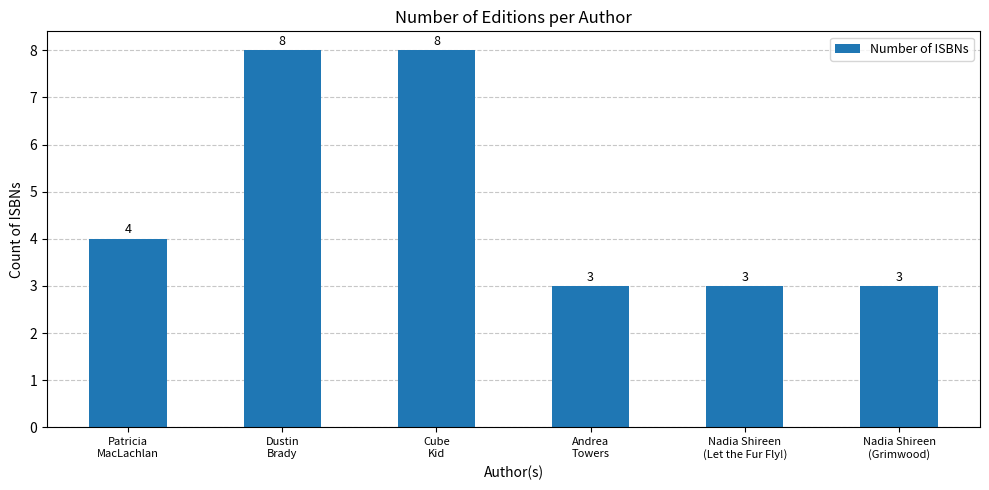

Count the values in the range 3 to 8.

6